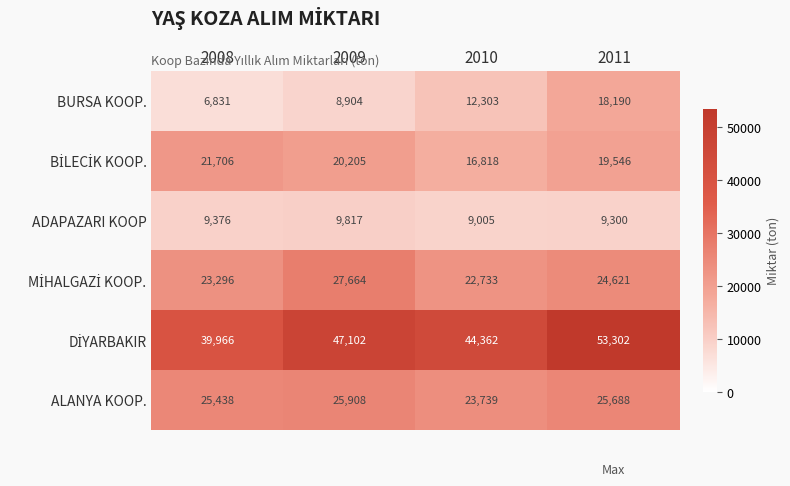

Between 2008 and 2010, which series saw the biggest shift?

BURSA KOOP.